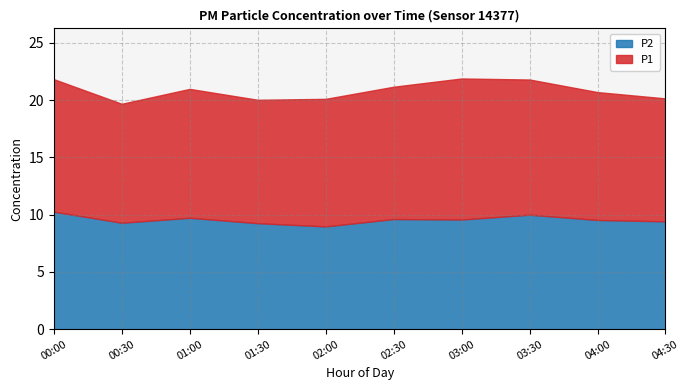

The P2 series shows 14.4 at 04:30. True or false?

False